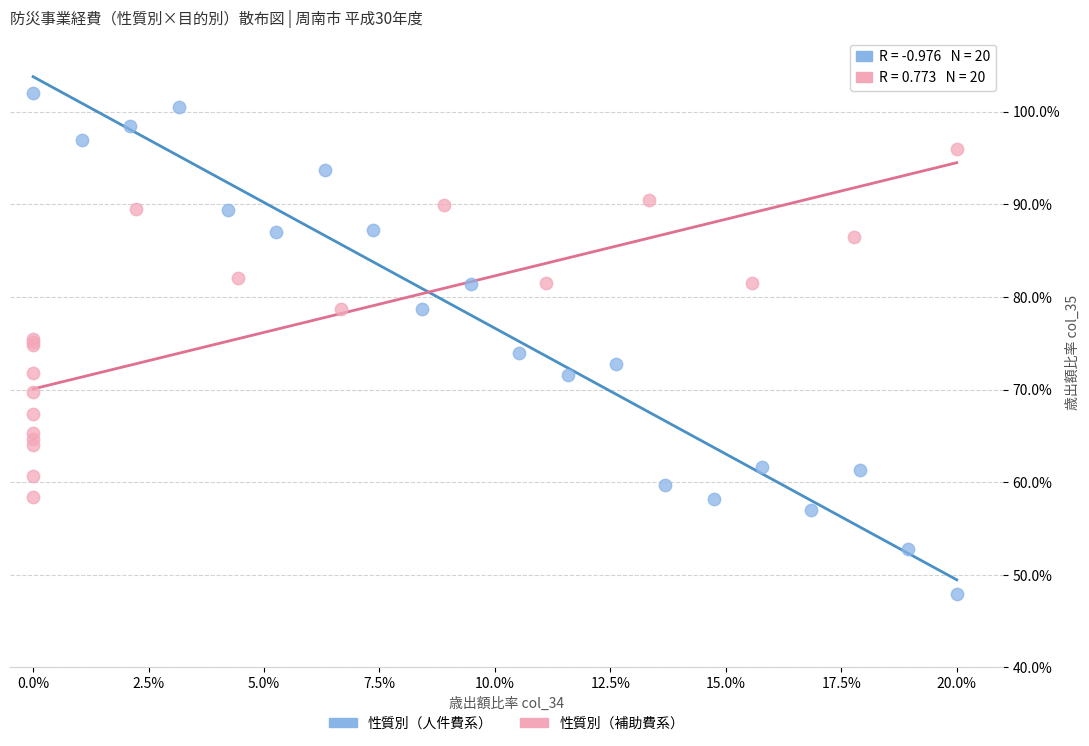

What are all the series names shown in the legend?

性質別（人件費系）, 性質別（補助費系）